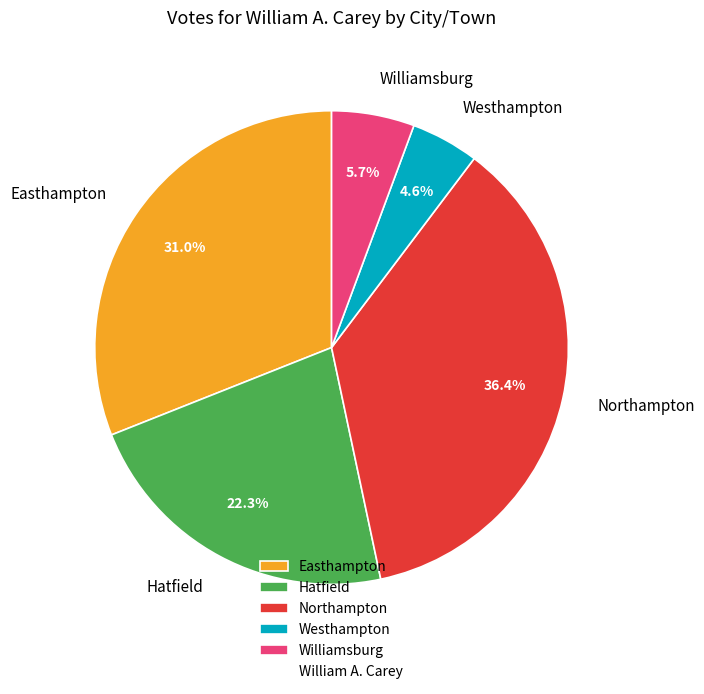

To the nearest percent, what is the difference between the largest and smallest slice percentages?

32%